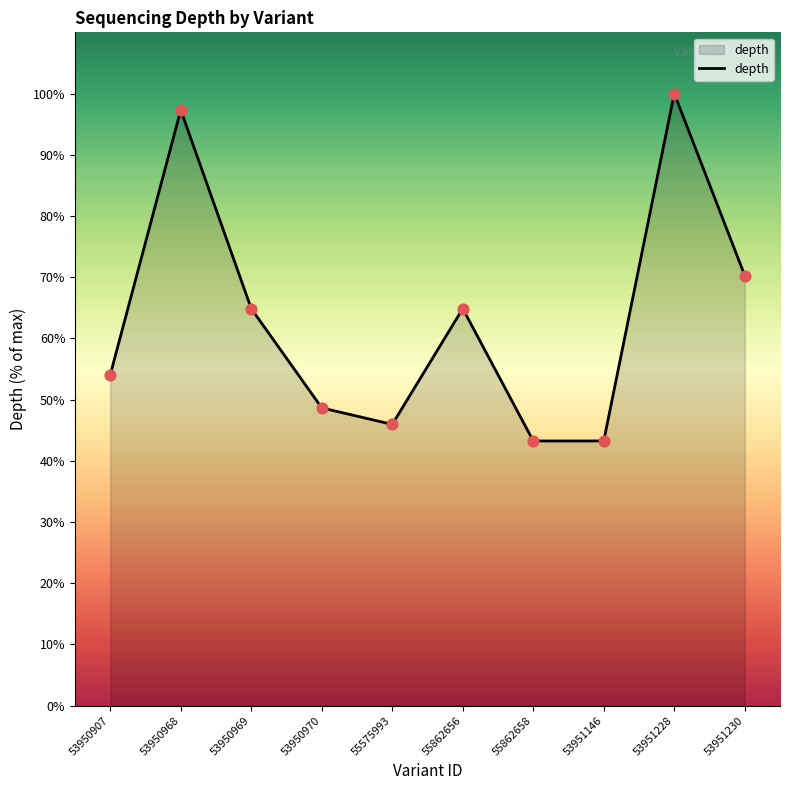

What is the change in value from 55862656 to 53951230?

+5.4